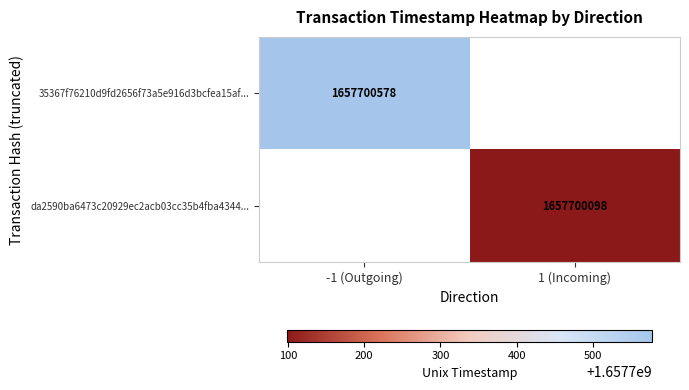

Is it true that da2590ba6473c20929ec2acb03cc35b4fba4344 equals 2700210539 at time_stamp?

False